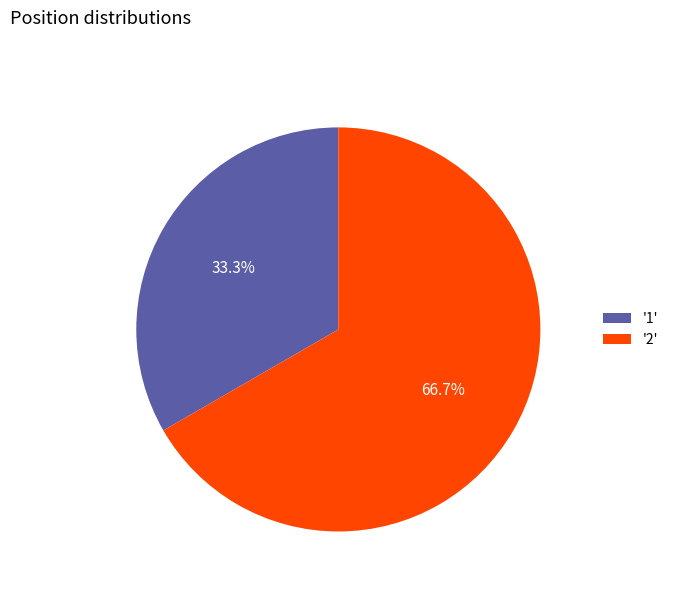

Rank the categories by value from highest to lowest.

'2', '1'